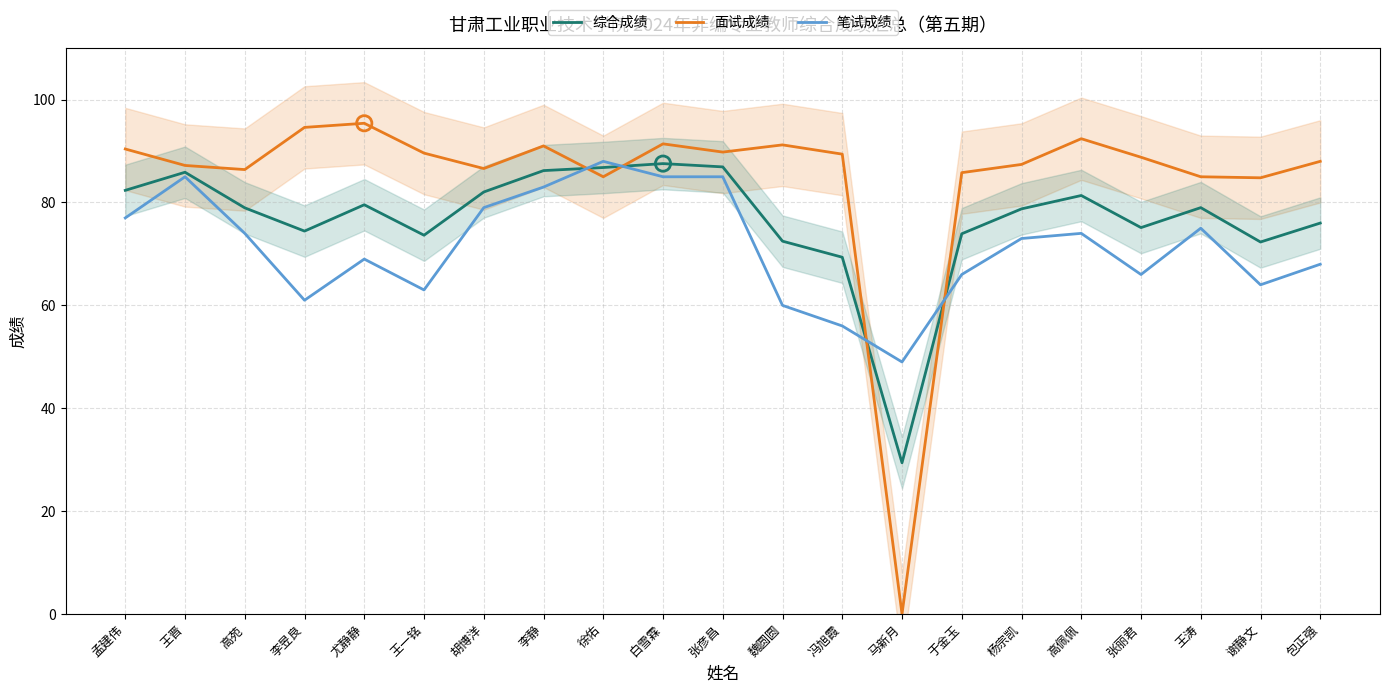

Which series reaches the maximum Y coordinate?

面试成绩